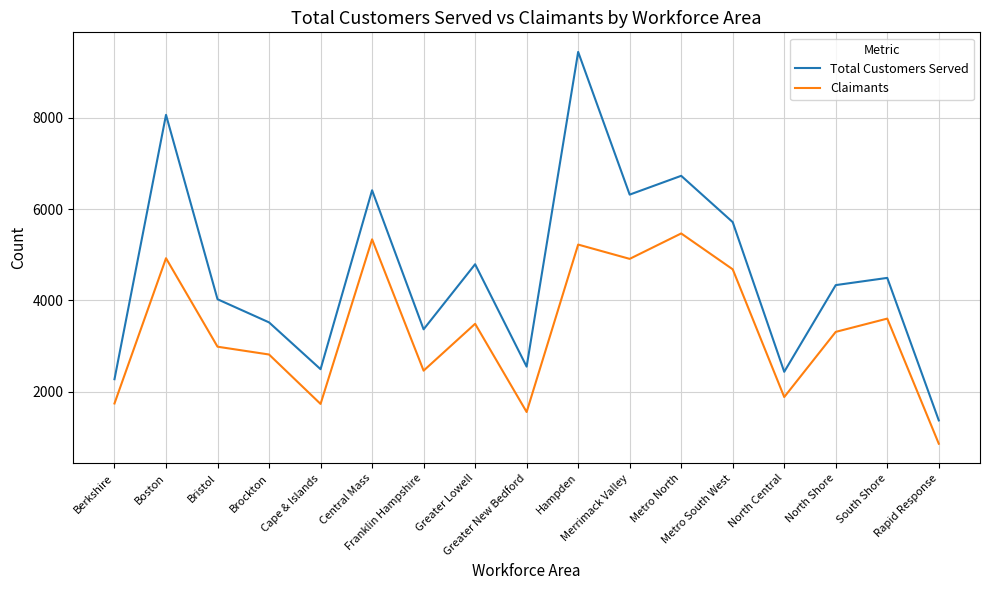

What position from the right is North Central?

4